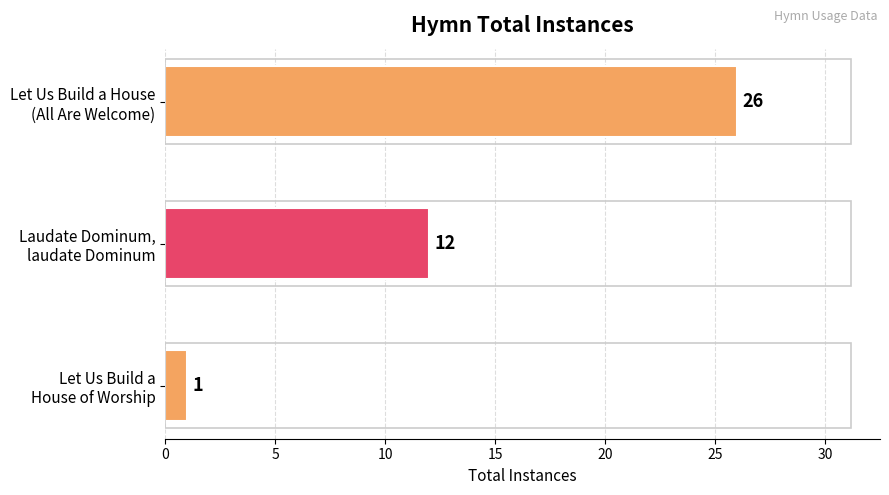

Reading top to bottom, list all the values displayed in this chart.

26	12	1